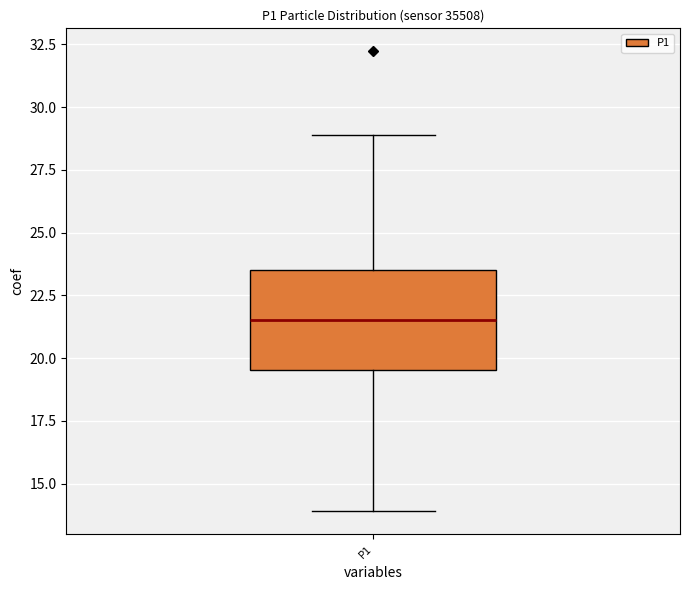

Transcribe this box plot: give where the median line is, the range the box spans, and where the two whiskers end, as read against the y-axis. The values are not printed on the chart, so give them approximately, as read against the axis.

median 21.5, box 19.5 to 23.5, whiskers 14.0 to 29.0